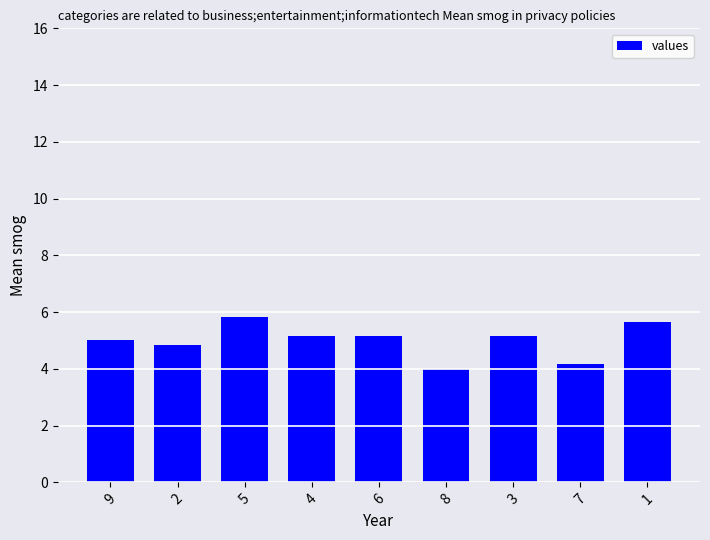

Reading left to right, extract all data points from this chart.

9=5.0	2=4.8	5=5.8	4=5.2	6=5.2	8=4.0	3=5.2	7=4.2	1=5.7